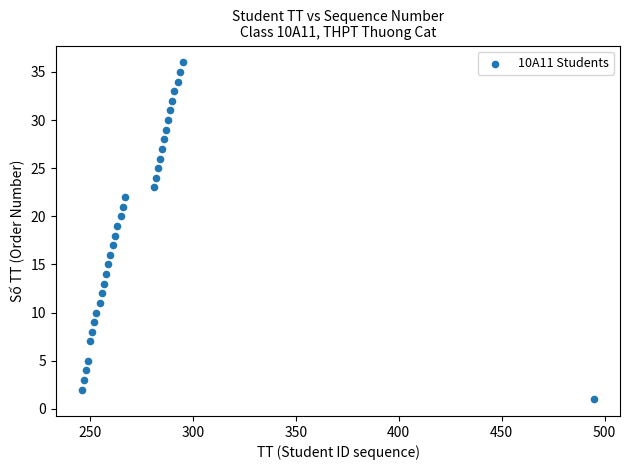

What is the range of Y values (max minus min)?

35